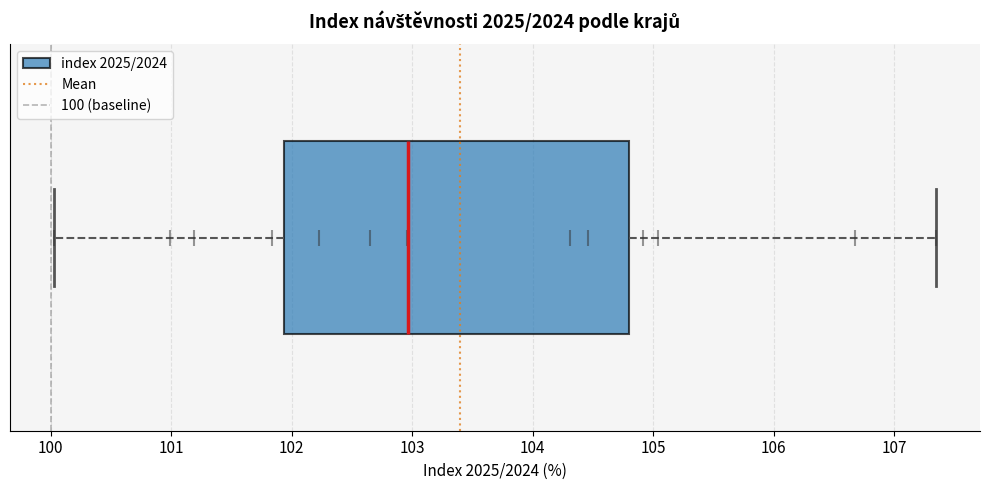

Transcribe this box plot: give where the median line is, the range the box spans, and where the two whiskers end, as read against the x-axis. The values are not printed on the chart, so give them approximately, as read against the axis.

median 103.0, box 101.9 to 104.8, whiskers 100.0 to 107.3